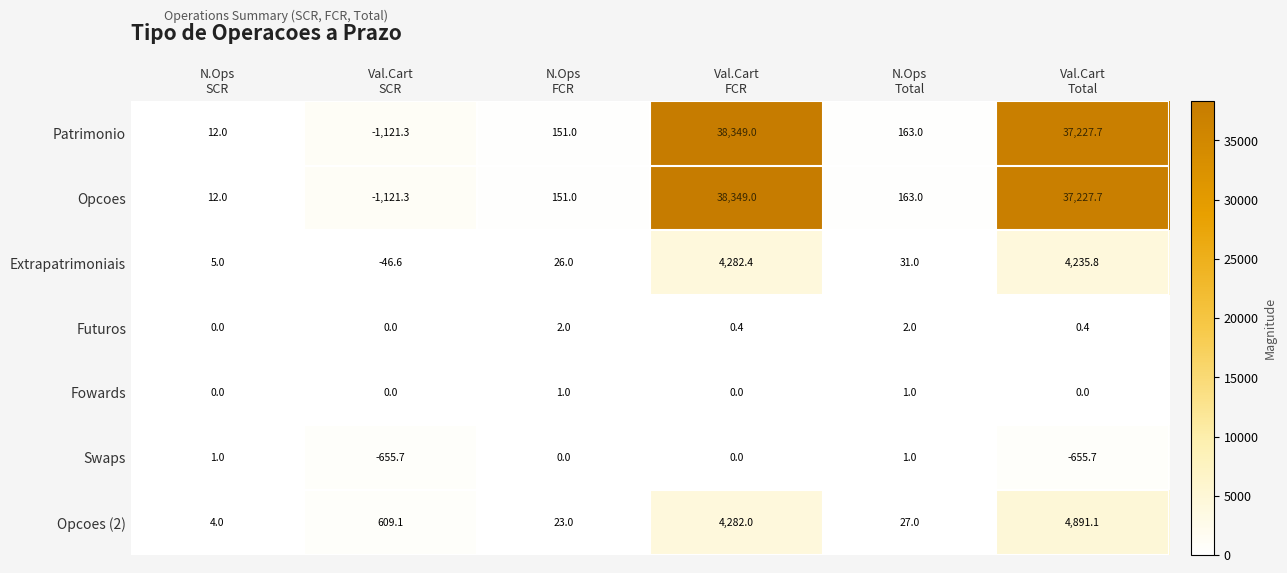

What is the maximum value for Futuros?

2.0